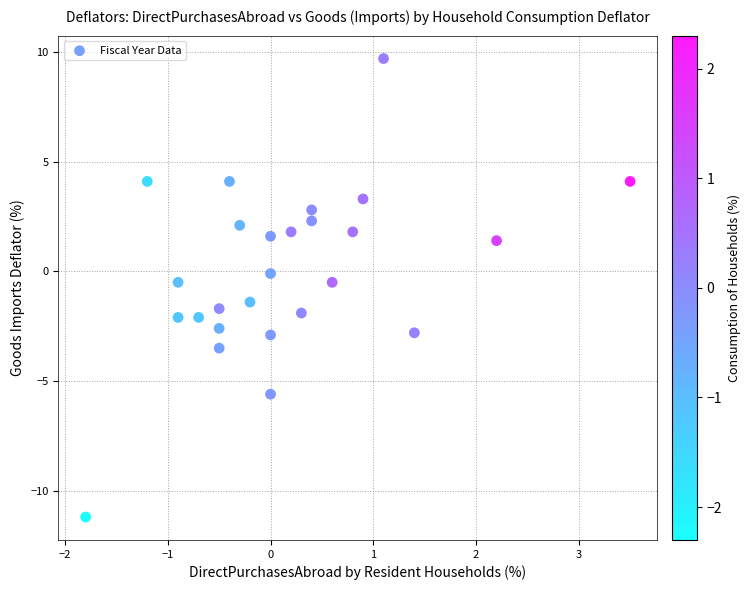

What is the range of Y values (max minus min)?

20.9